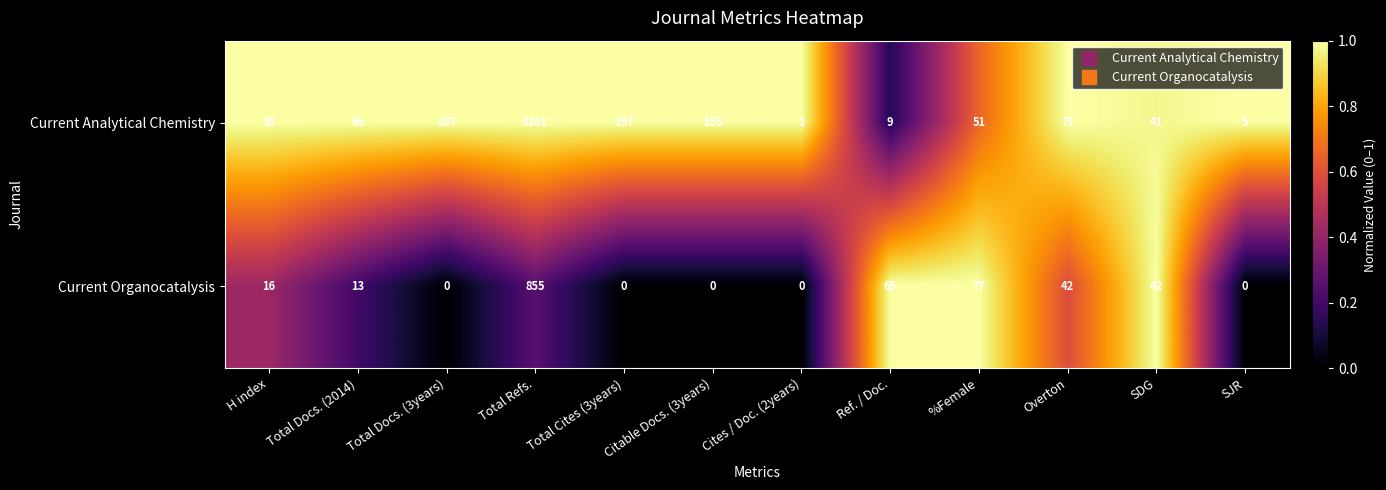

What is the sum of the Current Organocatalysis values at %Female and Citable Docs. (3years)?

77